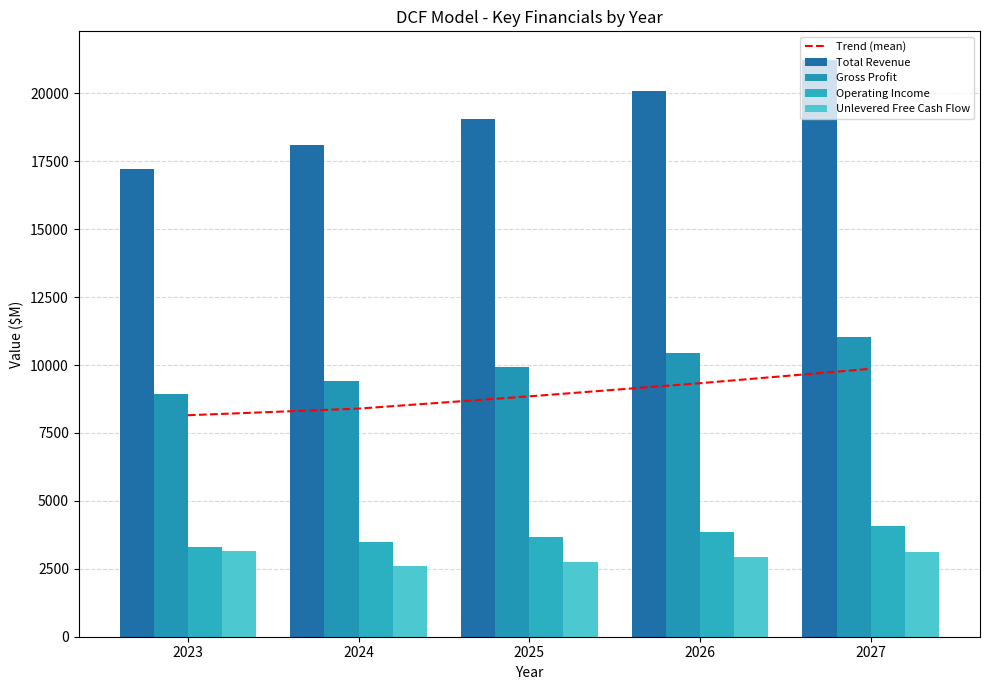

Rank the series by their maximum value, from highest to lowest.

Total Revenue, Gross Profit, Trend (mean), Operating Income, Unlevered Free Cash Flow